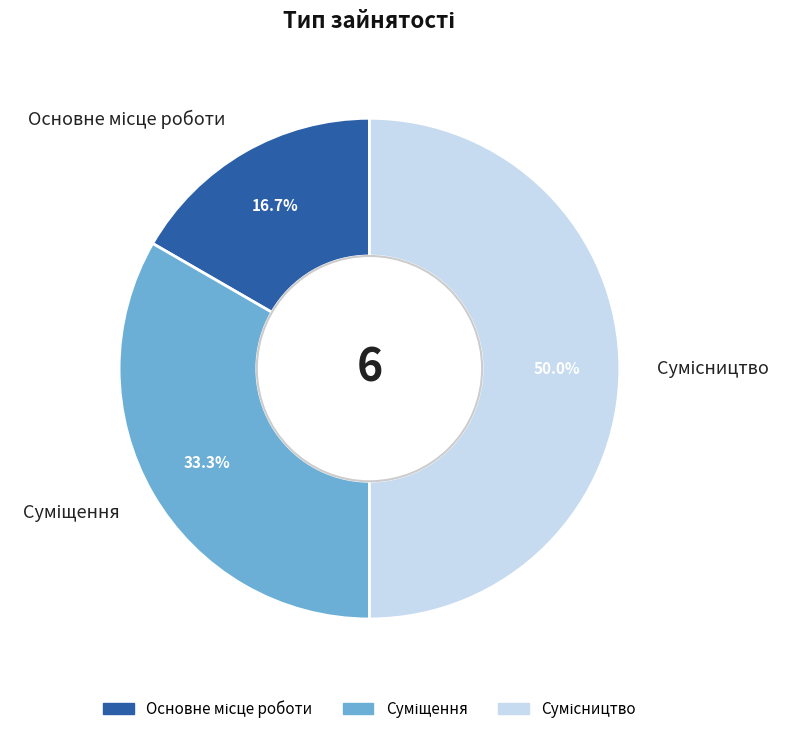

How much of the chart is everything except Сумісництво?

50.0%